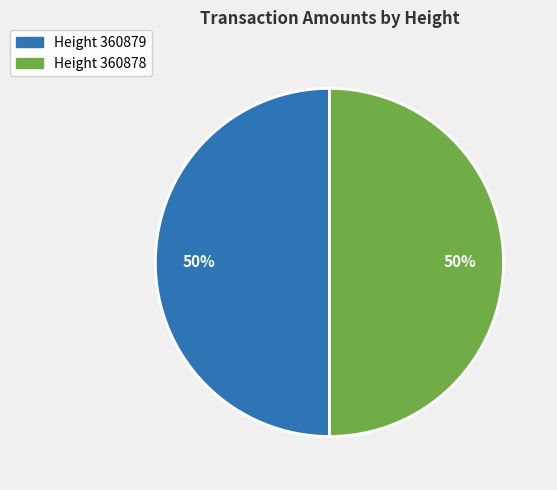

Approximately how many times larger is the value at Height 360878 compared to Height 360879?

1.0